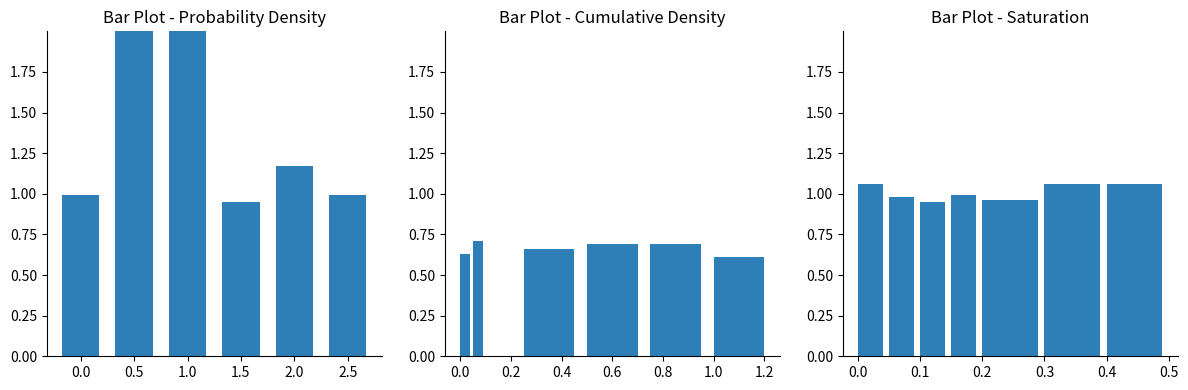

The value of Bristol-Myers Squibb Co. at 2023-12-31 is 1.6. True or false?

False